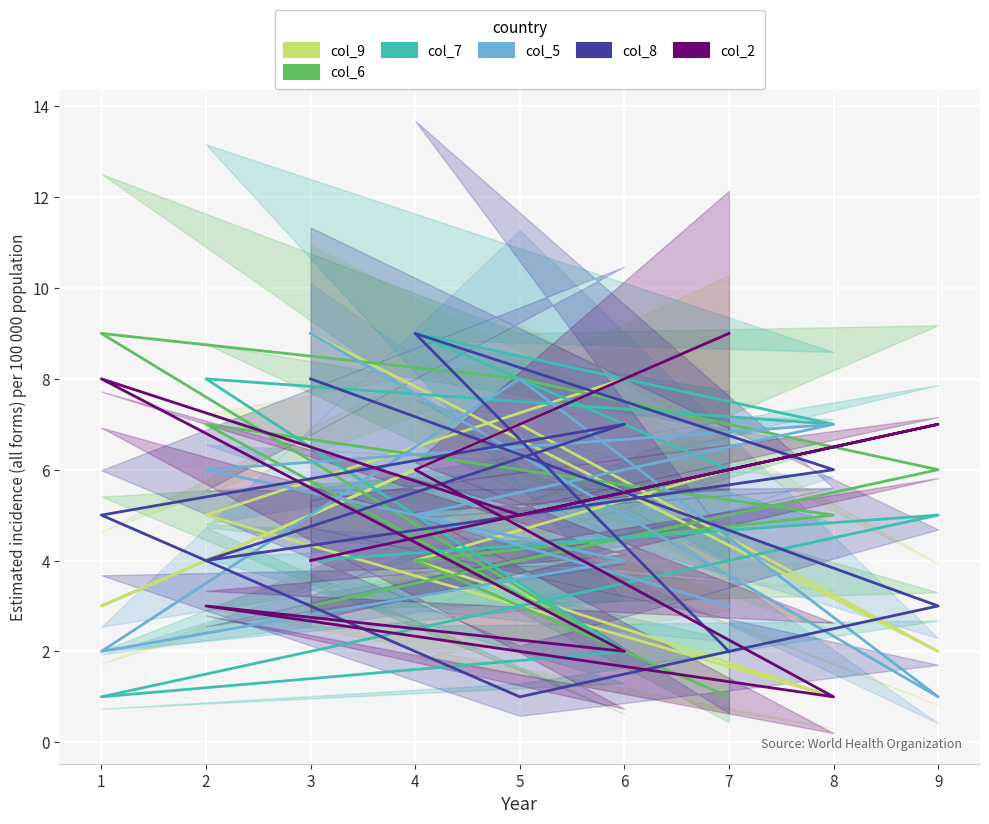

How many col_9 values are between 3 and 7?

5